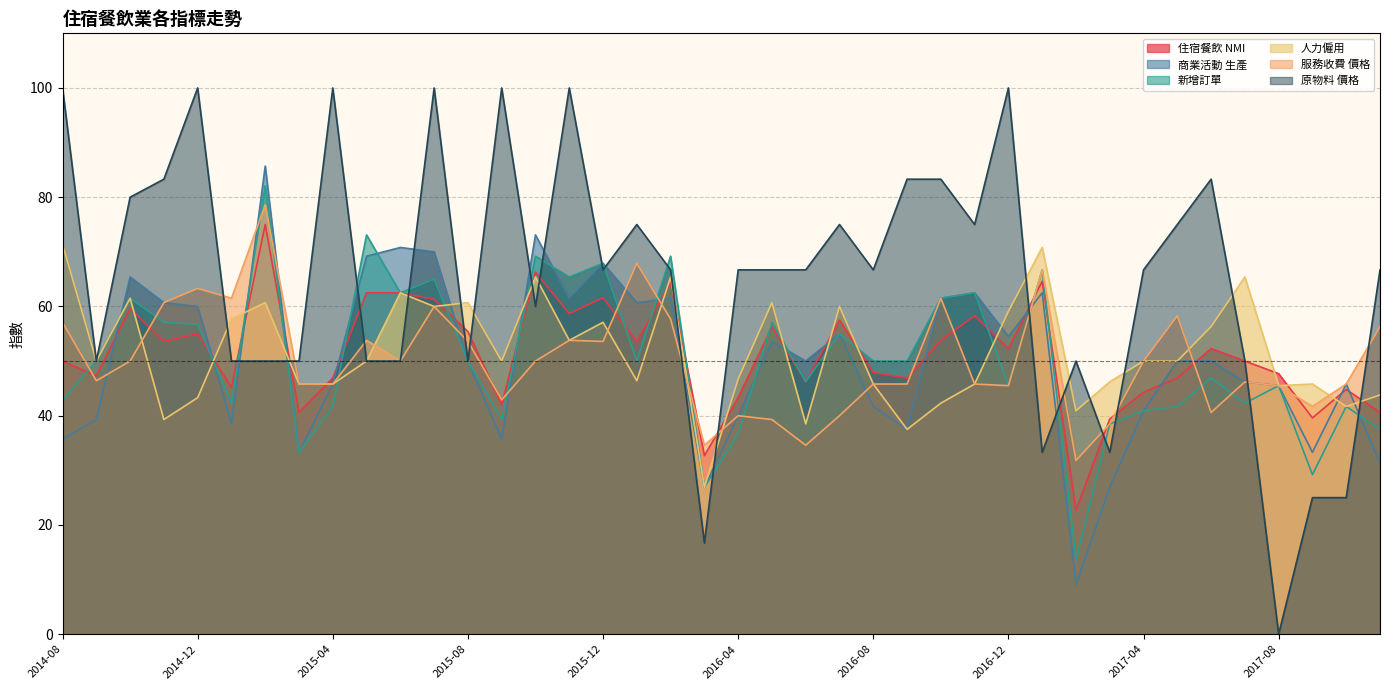

What are all the series names shown in the legend?

住宿餐飲 NMI, 商業活動 生產, 新增訂單, 人力僱用, 服務收費 價格, 原物料 價格